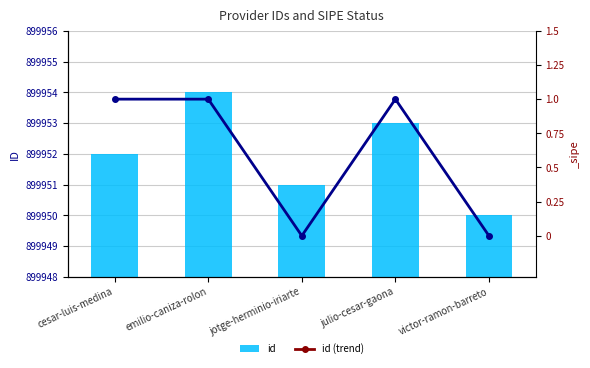

What is the label of the 2nd bar from the left?

emilio-caniza-rolon